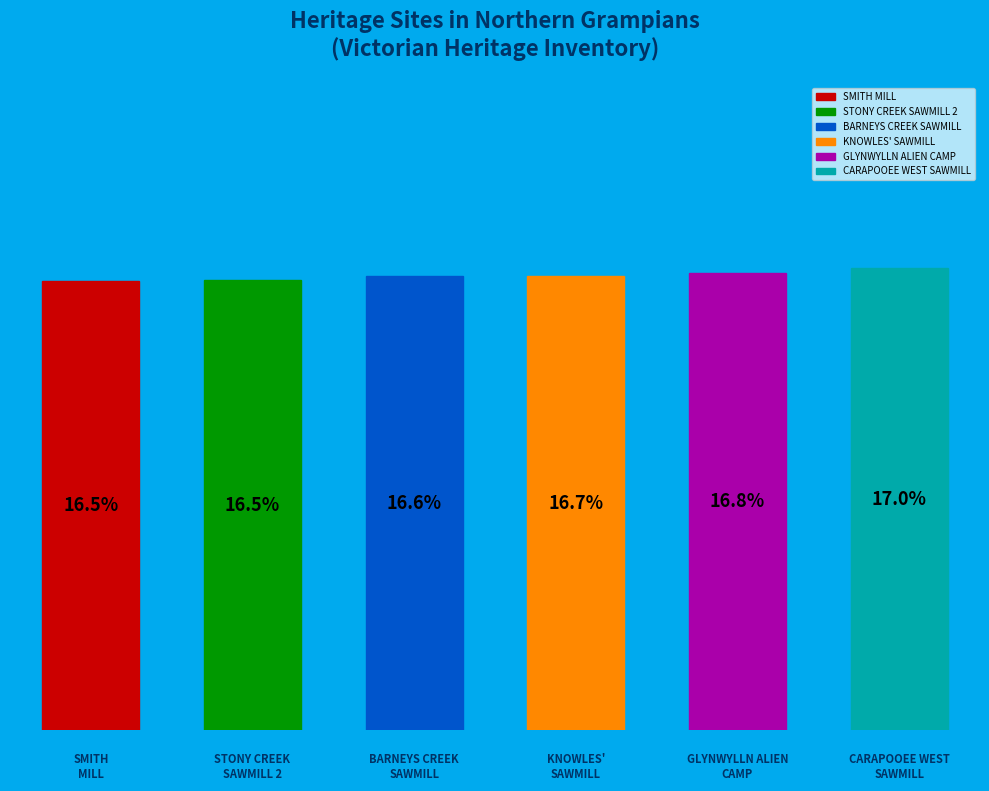

To the nearest percent, what is the combined percentage of STONY CREEK SAWMILL 2 and KNOWLES' SAWMILL?

33%